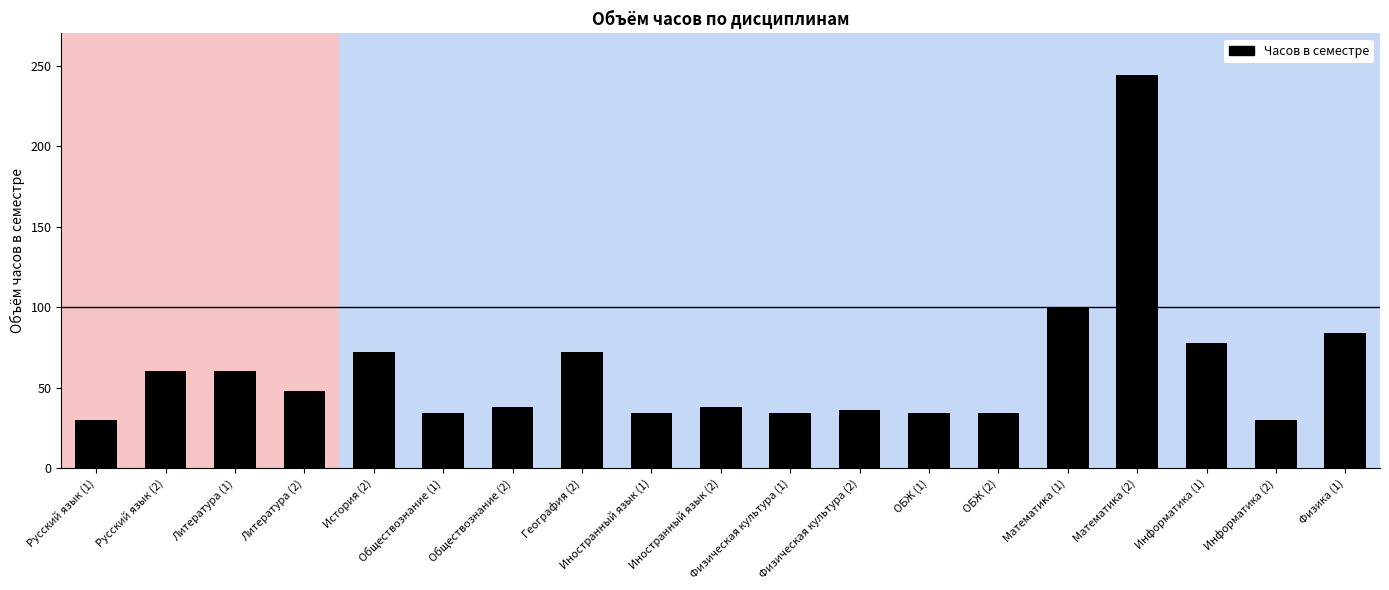

At which label is the value closest to 137?

Математика (1)